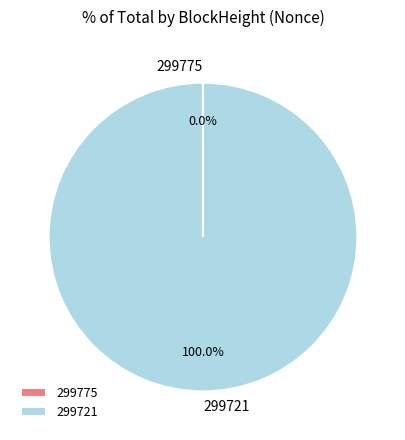

Is 299721 the majority of the pie?

Yes